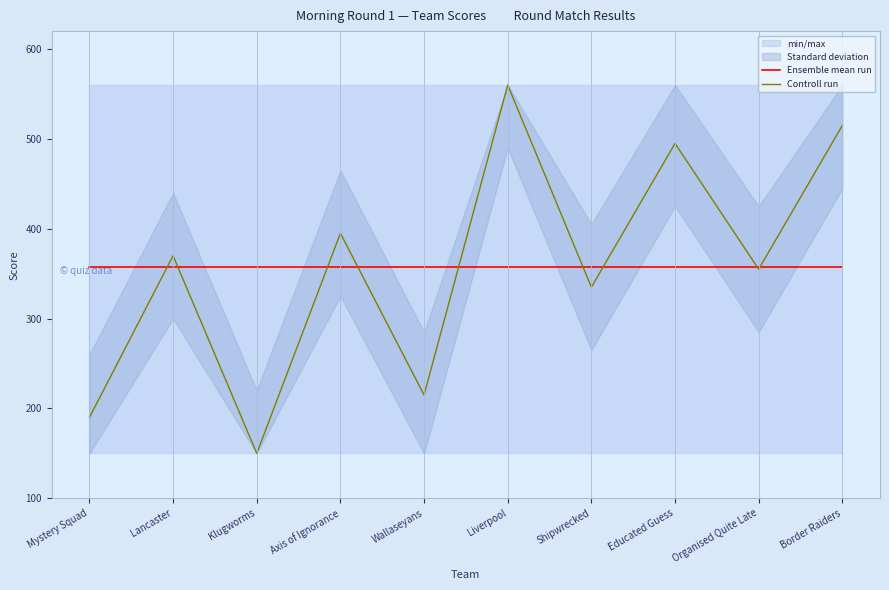

Between which two adjacent categories do Ensemble mean run and Controll run first intersect?

Mystery Squad and Lancaster